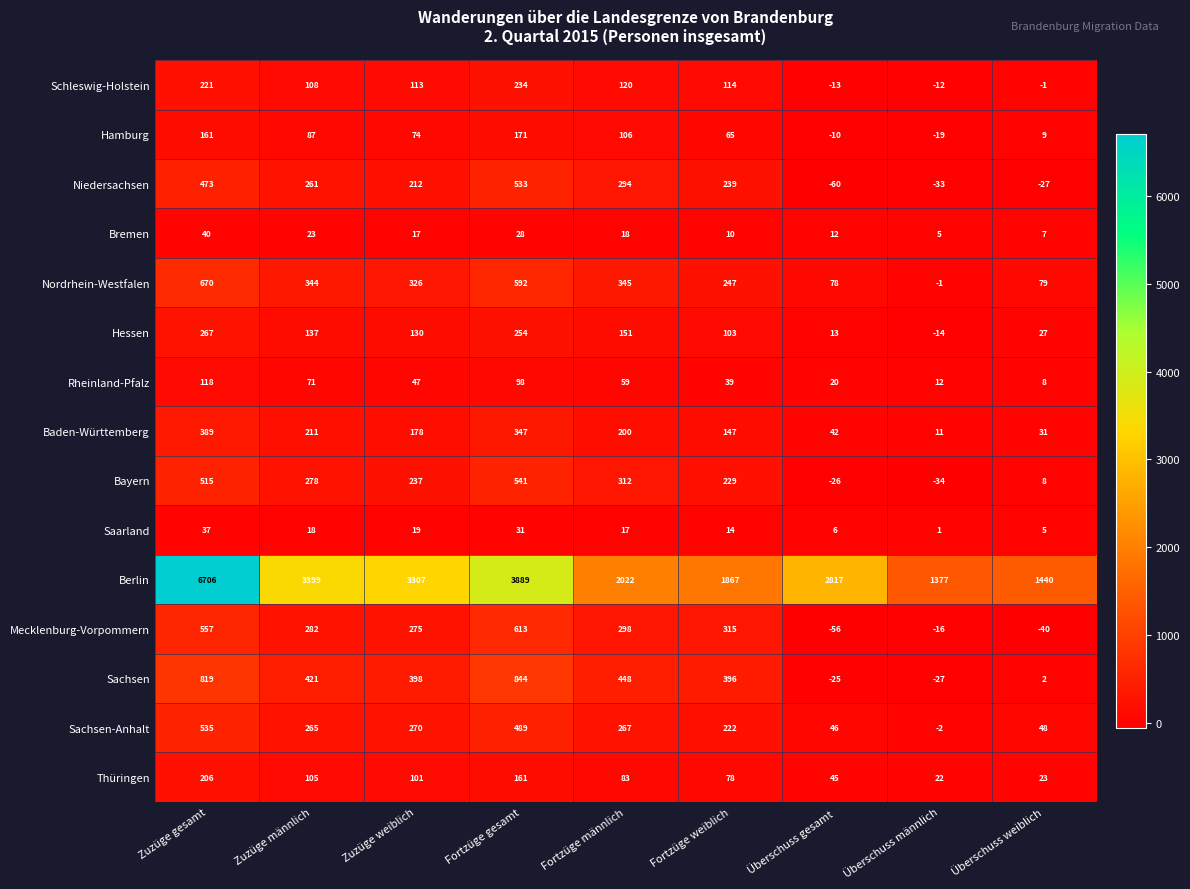

True or false: Thüringen has a value of 161 at Fortzüge gesamt.

True